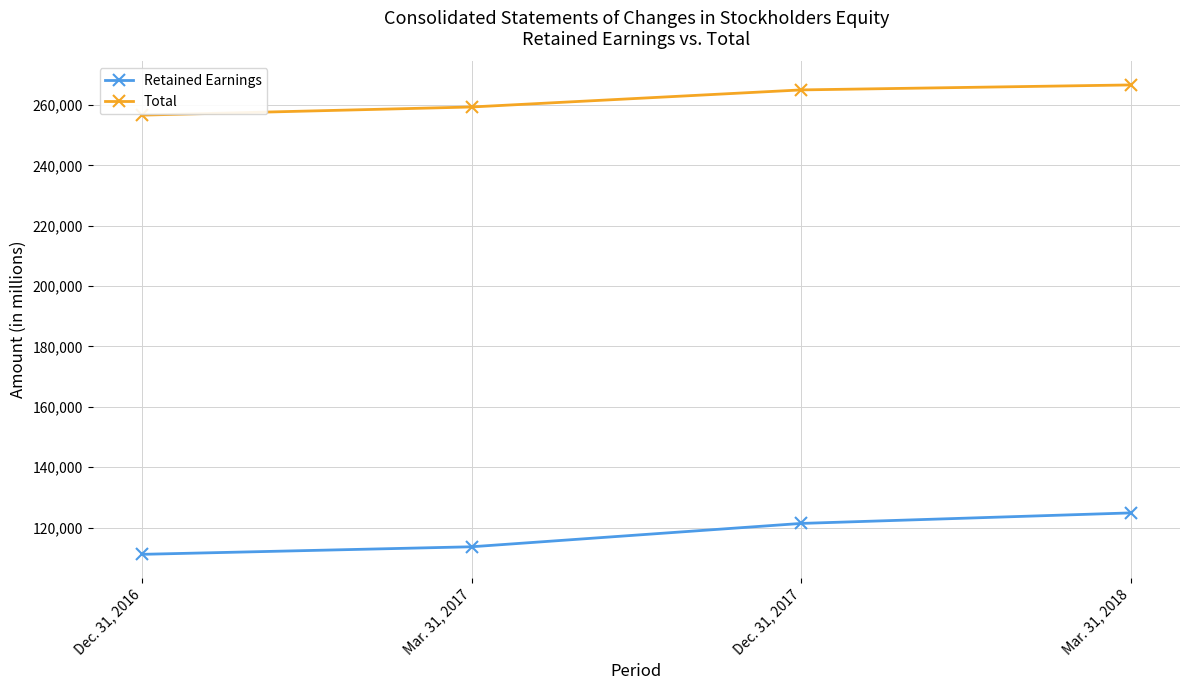

Which series has the widest spread of values?

Retained Earnings